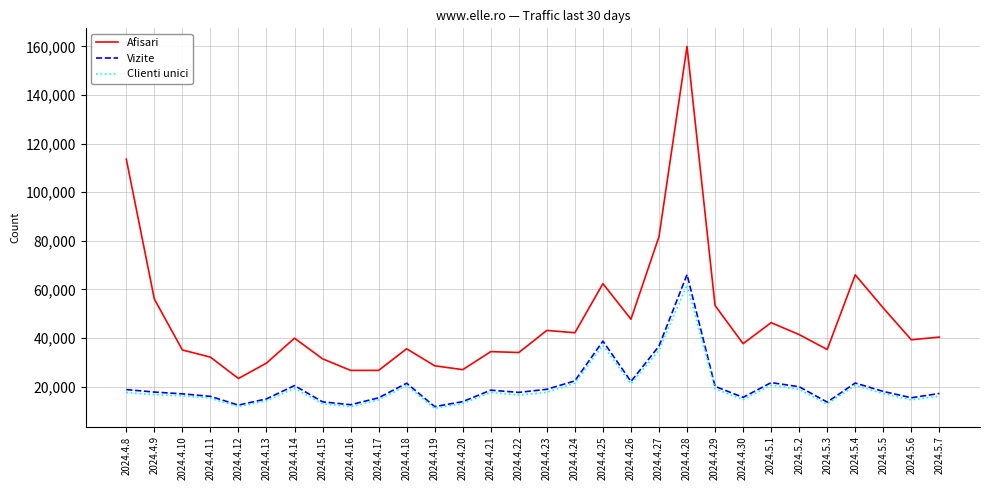

Is this an area chart (filled region under the line)?

No